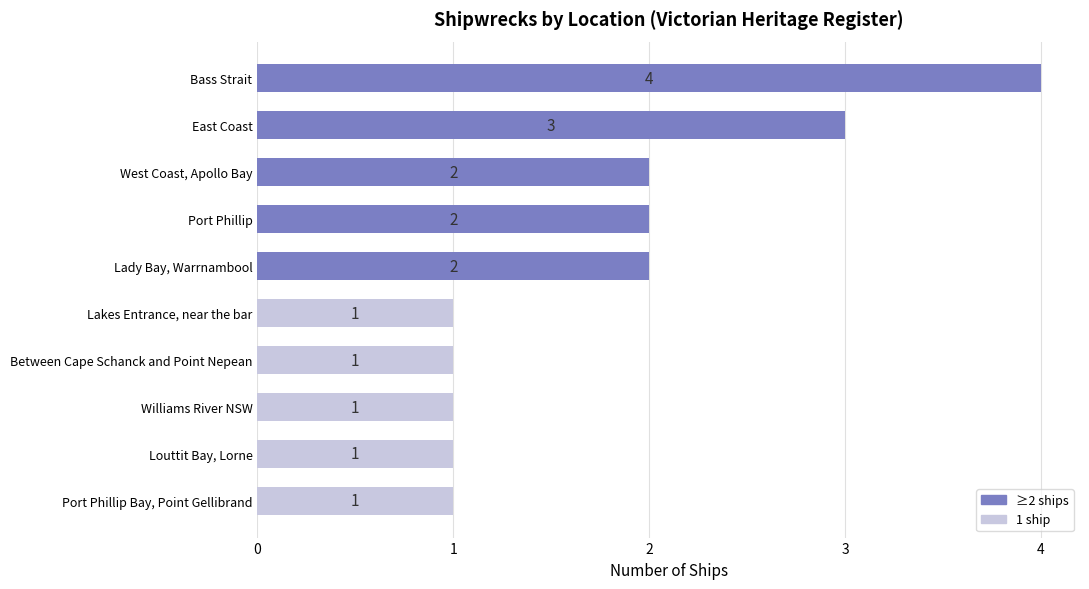

What is the sum of all values?

18